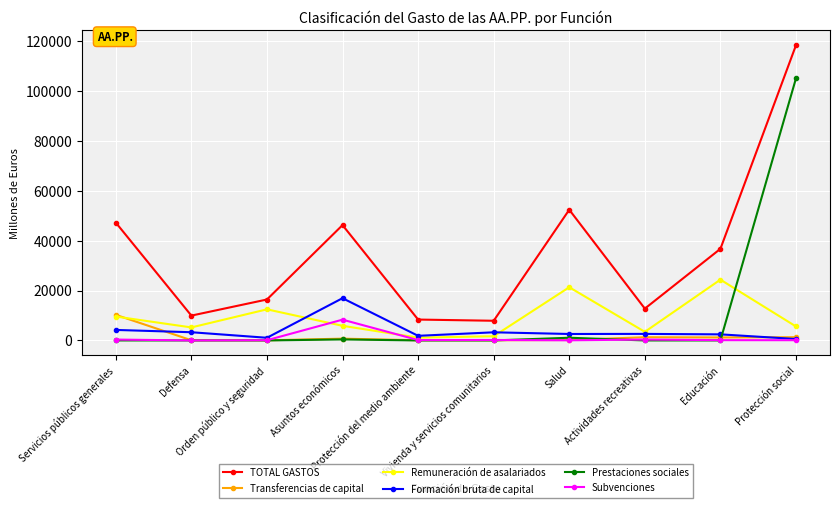

At which category does TOTAL GASTOS reach its first local valley?

Defensa